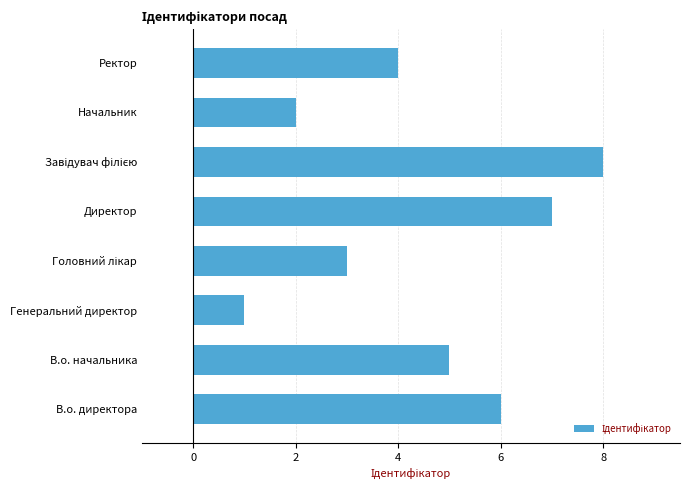

What value does the data have at Ректор?

4